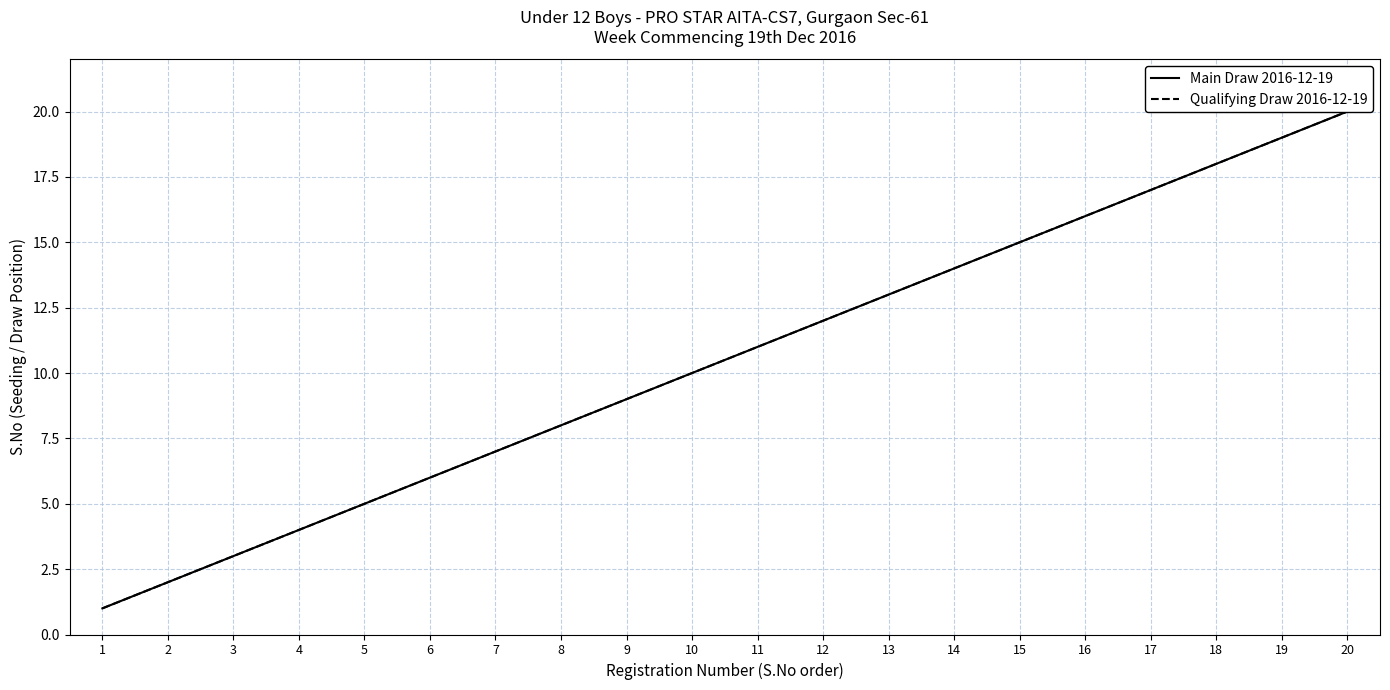

True or false: Main Draw 2016-12-19 and Qualifying Draw 2016-12-19 intersect in this chart.

False